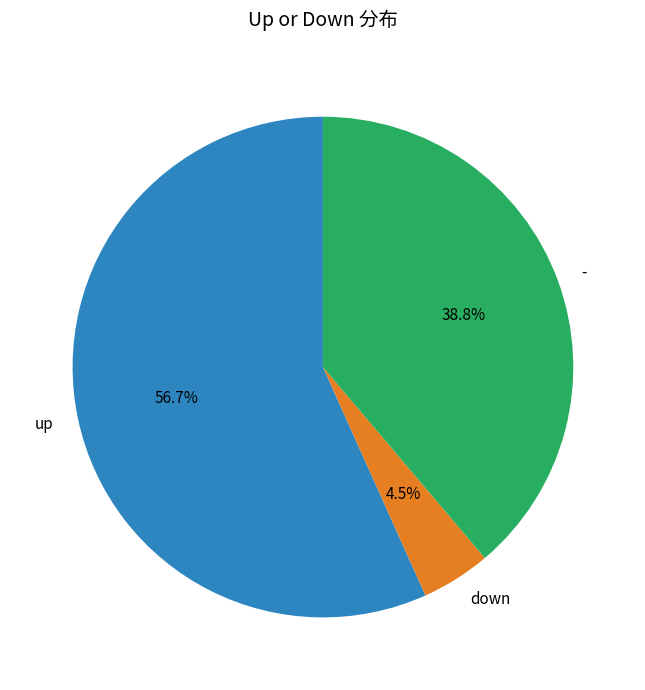

Which slice is the smallest?

down